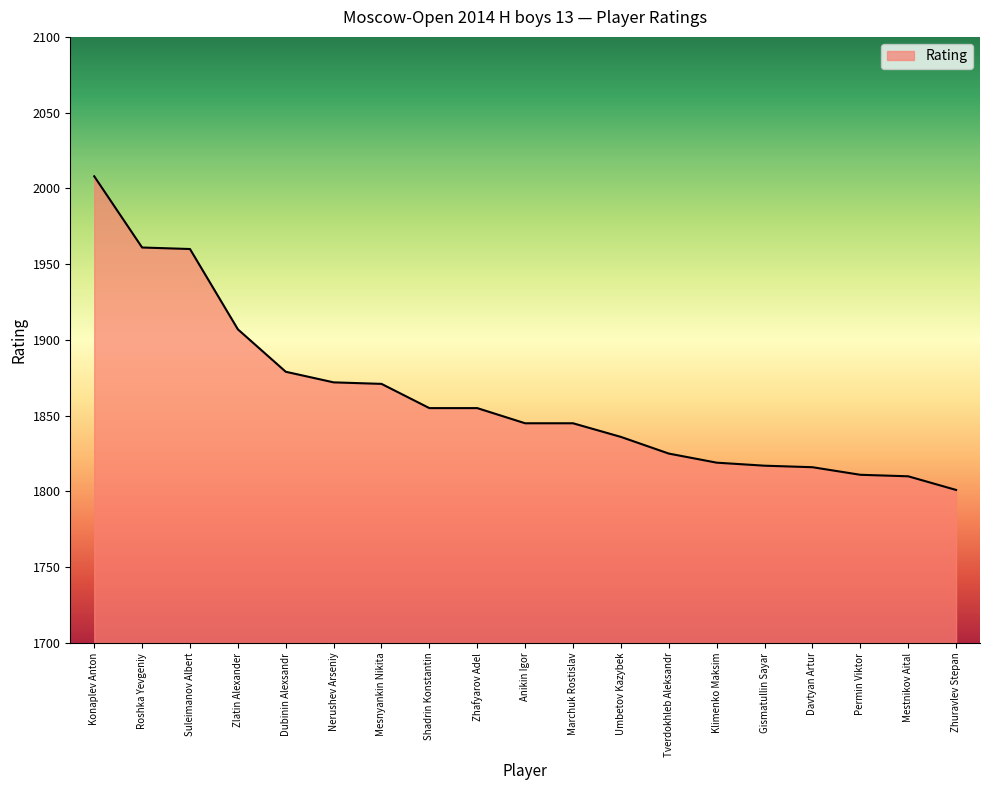

What is the change in value from Zlatin Alexander to Mestnikov Aital?

-97